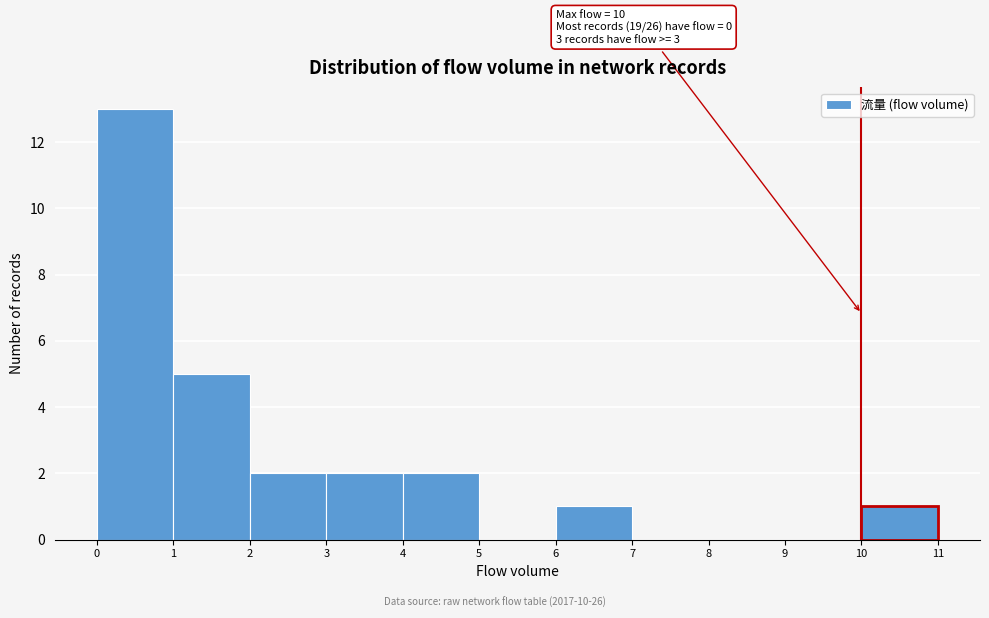

Which range on the x-axis has the tallest bar?

0 to 1